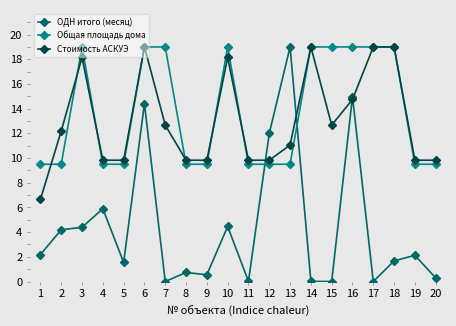

True or false: Стоимость АСКУЭ has more than 2 points higher than both neighbors.

True